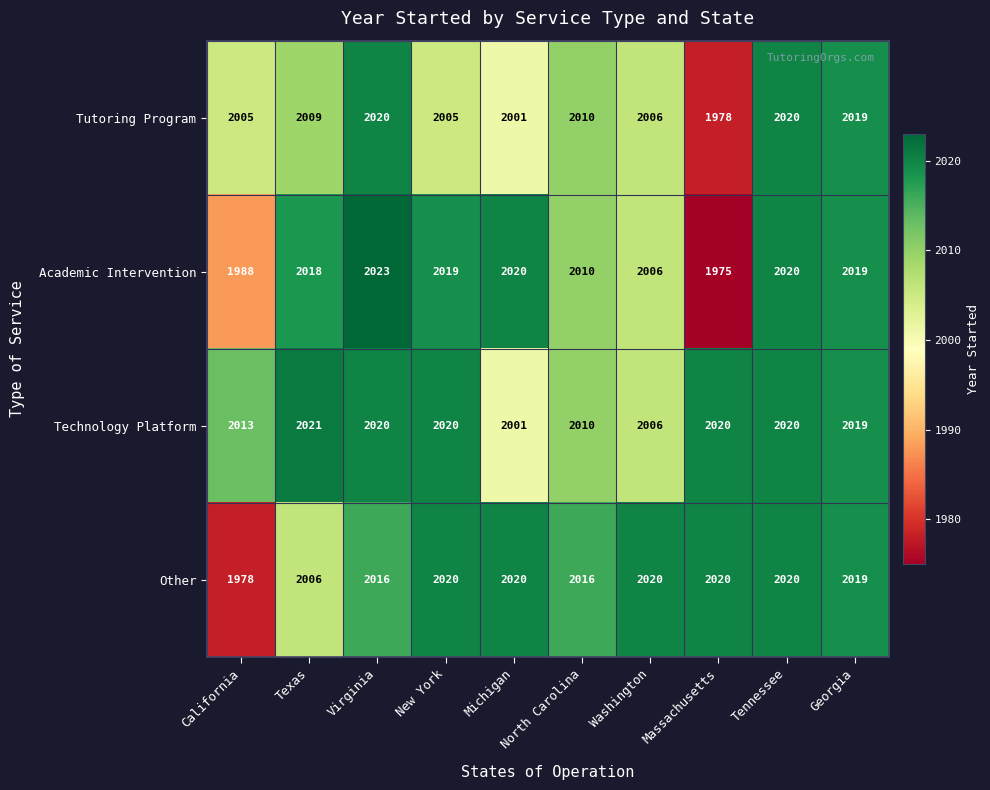

Which category has the lowest value in the Technology Platform series?

Michigan